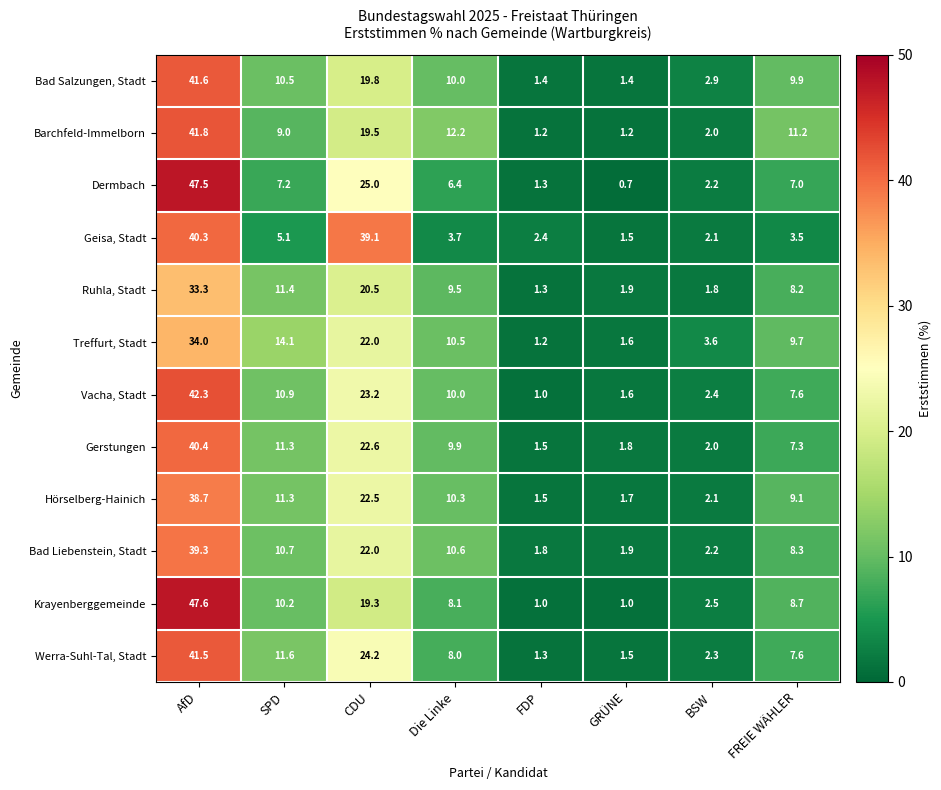

Which series has the widest spread of values?

Dermbach